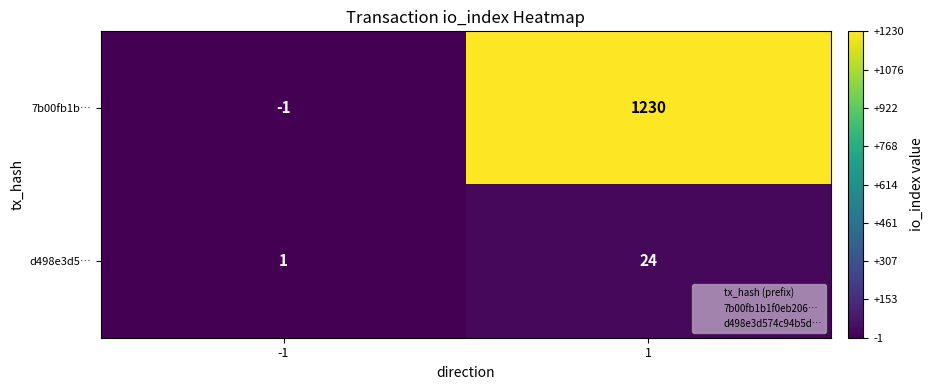

Which series has the largest range (max minus min)?

7b00fb1b…